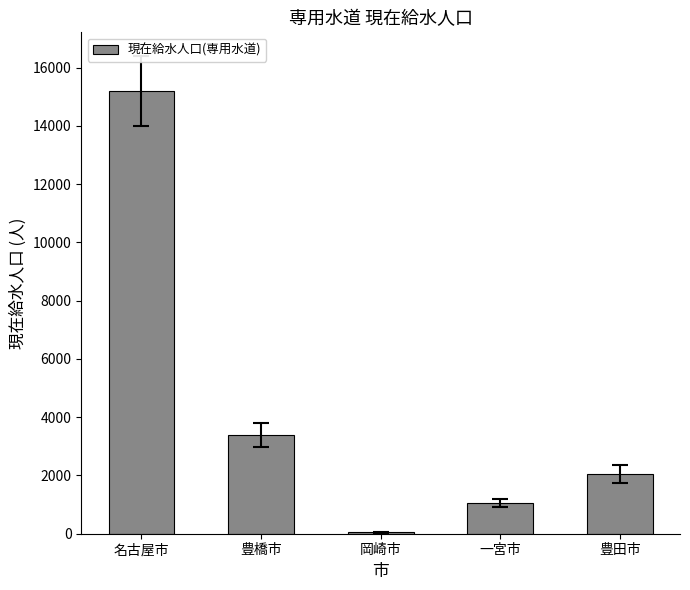

What is the greatest value displayed?

15192